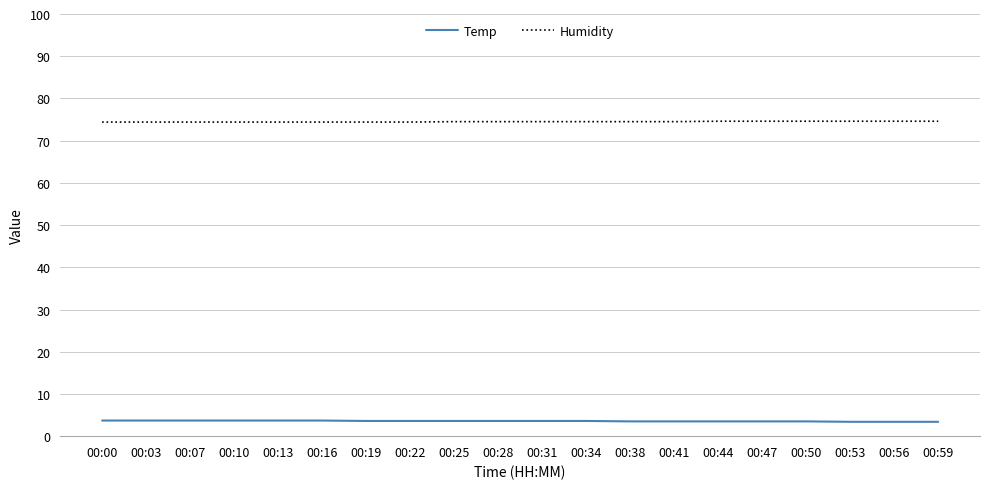

How many Humidity values are between 74 and 75?

20